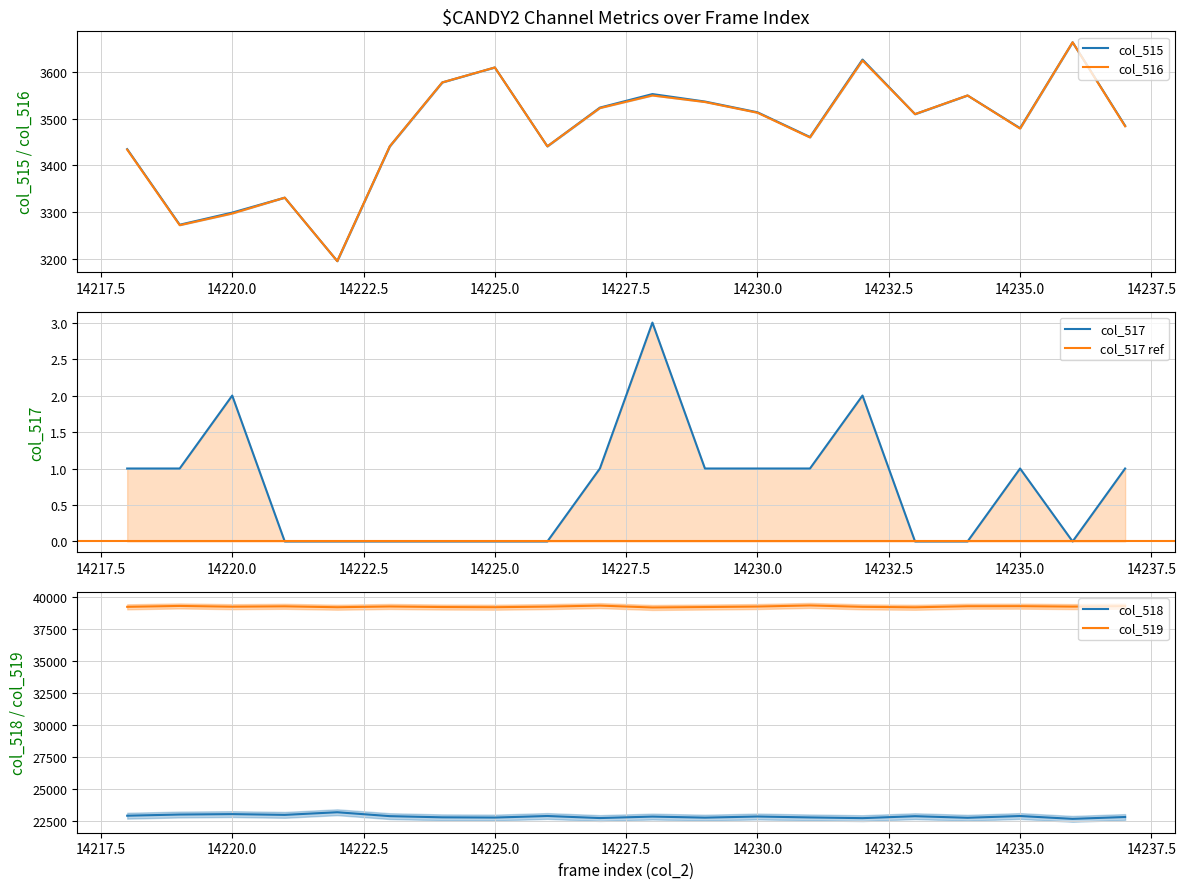

Is the value of col_518 at 14233 greater than the value of col_515 at 14237?

Yes